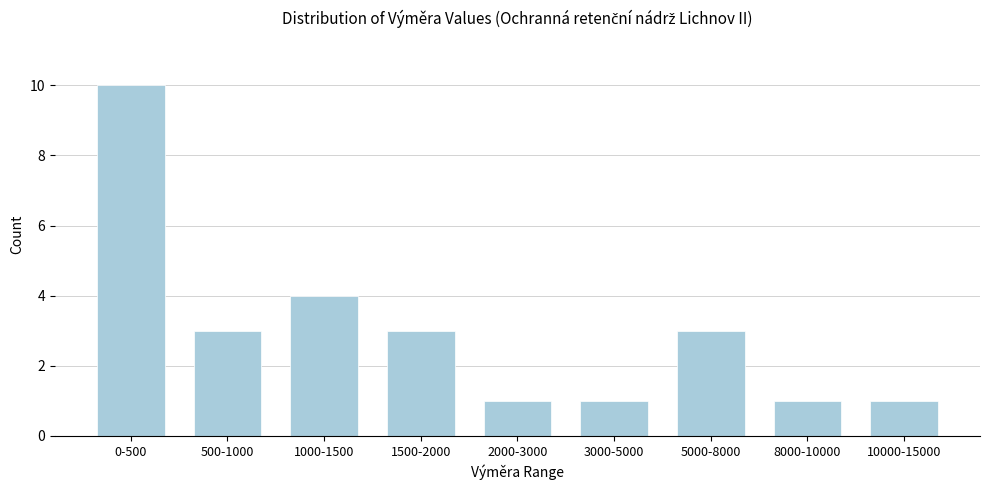

Reading right to left, transcribe all the data shown in this chart.

10000-15000=1	8000-10000=1	5000-8000=3	3000-5000=1	2000-3000=1	1500-2000=3	1000-1500=4	500-1000=3	0-500=10